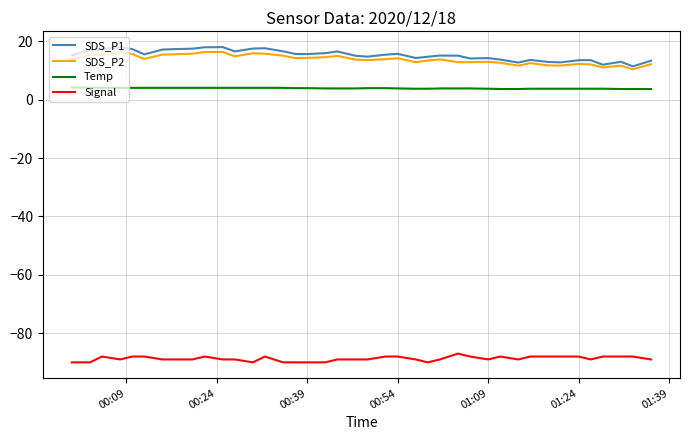

What is the difference between the maximum and second lowest values in the Temp series?

0.5